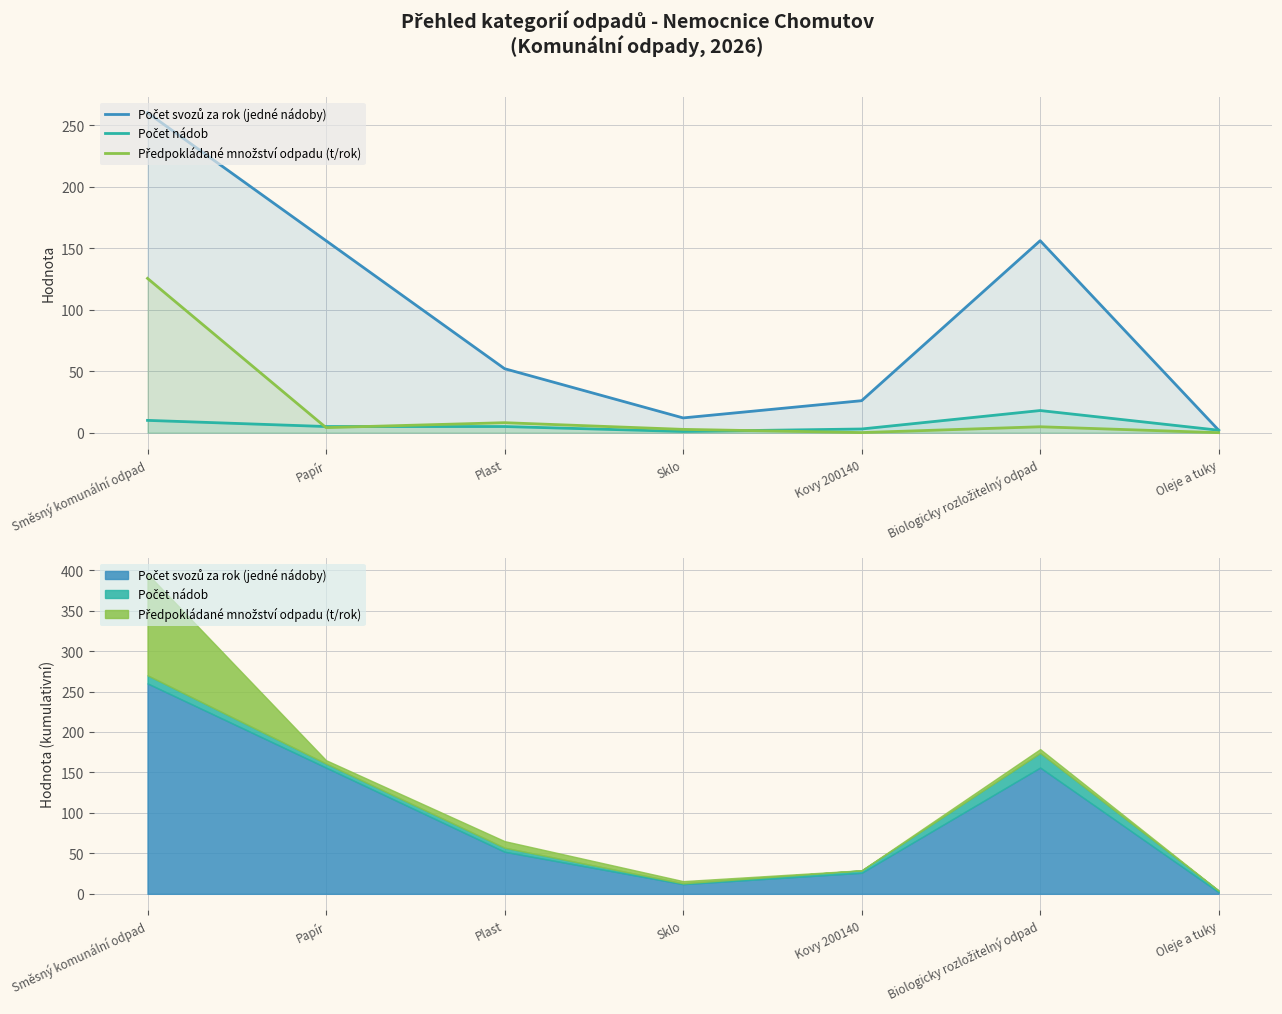

Reading left to right, list all the values displayed in this chart.

Počet svozů za rok (jedné nádoby): 260.0	156.0	52.0	12.0	26.0	156.0	2.0
Počet nádob: 10.0	5.0	5.0	1.0	3.0	18.0	2.0
Předpokládané množství odpadu (t/rok): 125.4	4.1	8.1	2.7	0.1	4.8	0.0